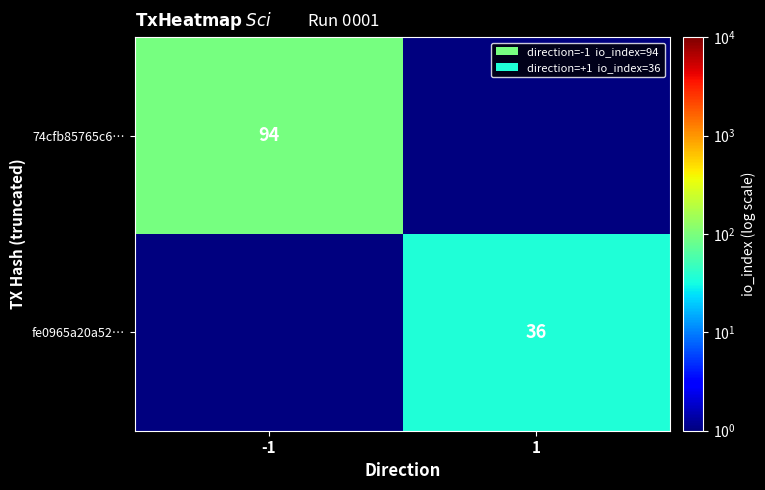

The 74cfb85765c6… series shows 131.8 at -1. True or false?

False